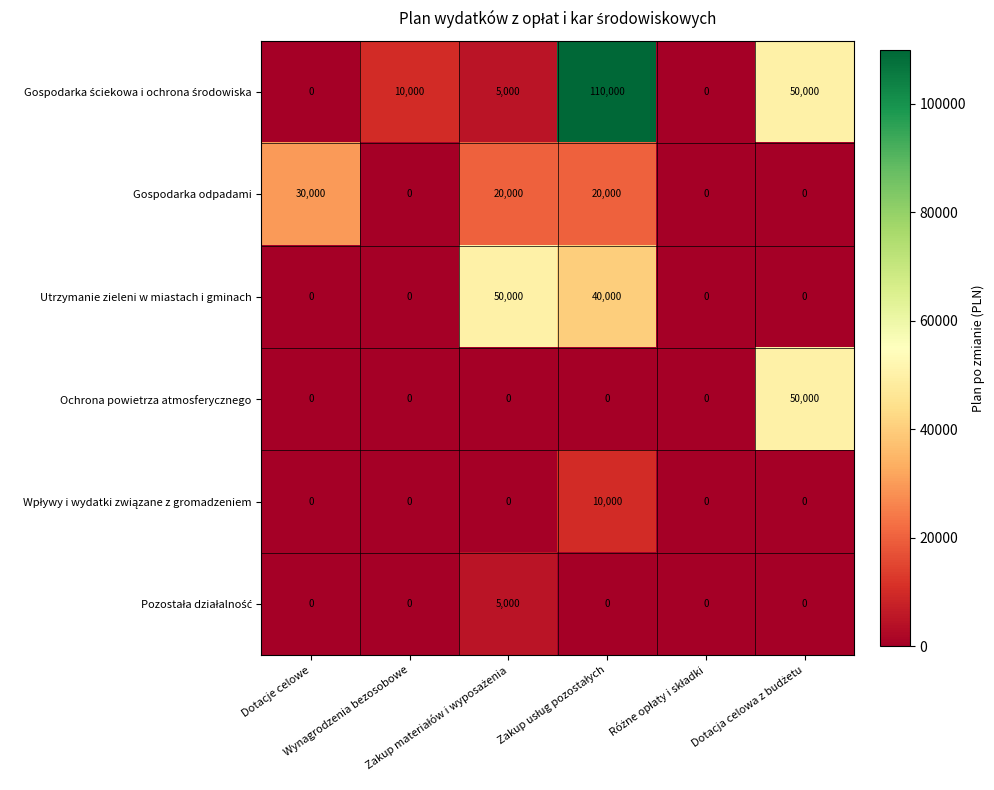

At how many categories does at least one series exceed 47726?

3